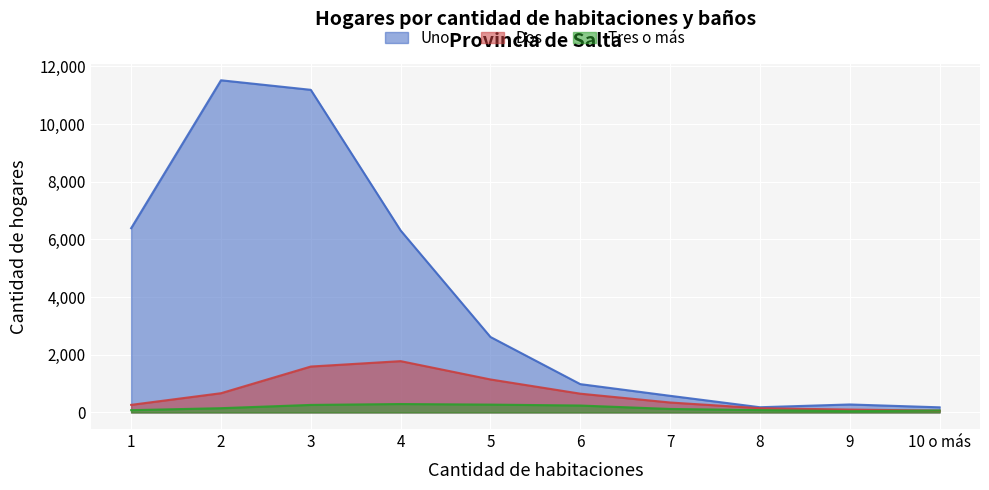

True or false: Dos and Uno intersect in this chart.

False